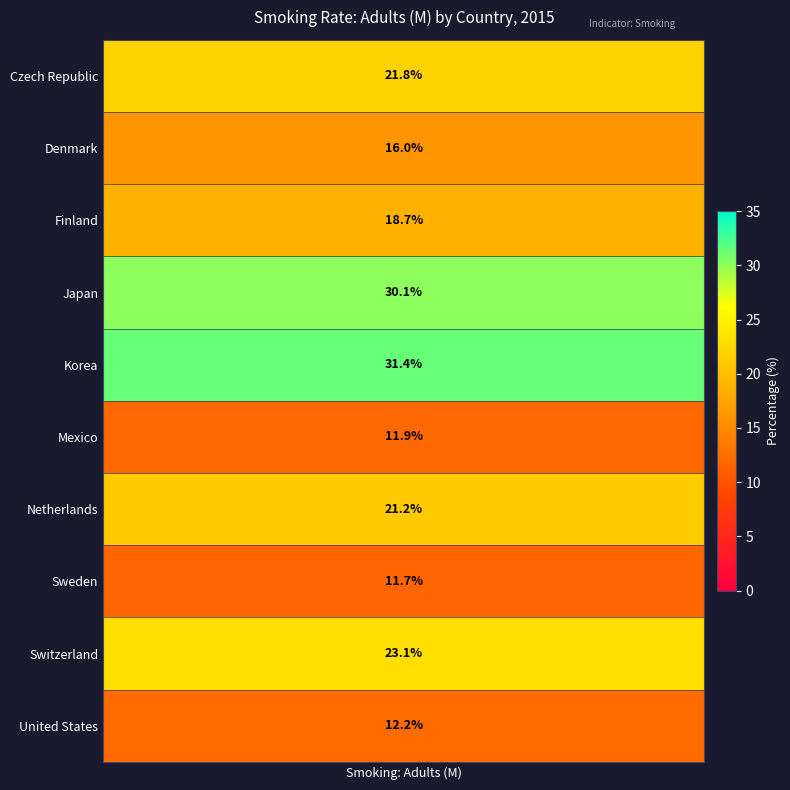

Approximately how many times larger is the value at Finland compared to Korea?

0.6